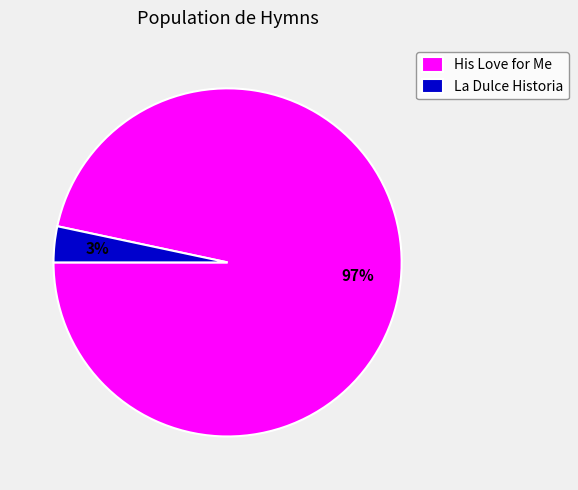

What is the smallest slice in the pie chart?

La Dulce Historia